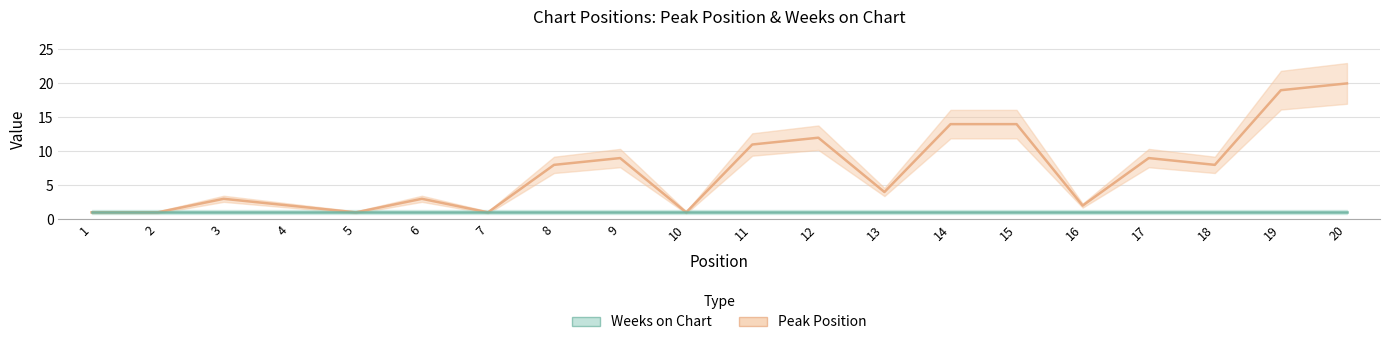

List the labels in order of value, largest first.

20, 19, 14, 15, 12, 11, 9, 17, 8, 18, 13, 3, 6, 4, 16, 1, 2, 5, 7, 10